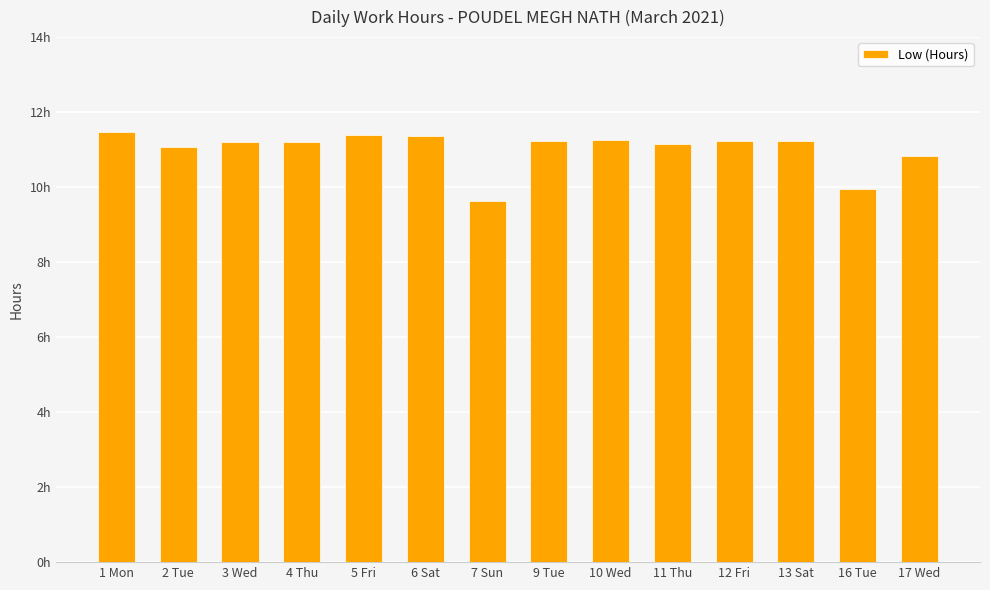

At which label is the value closest to 10?

16 Tue